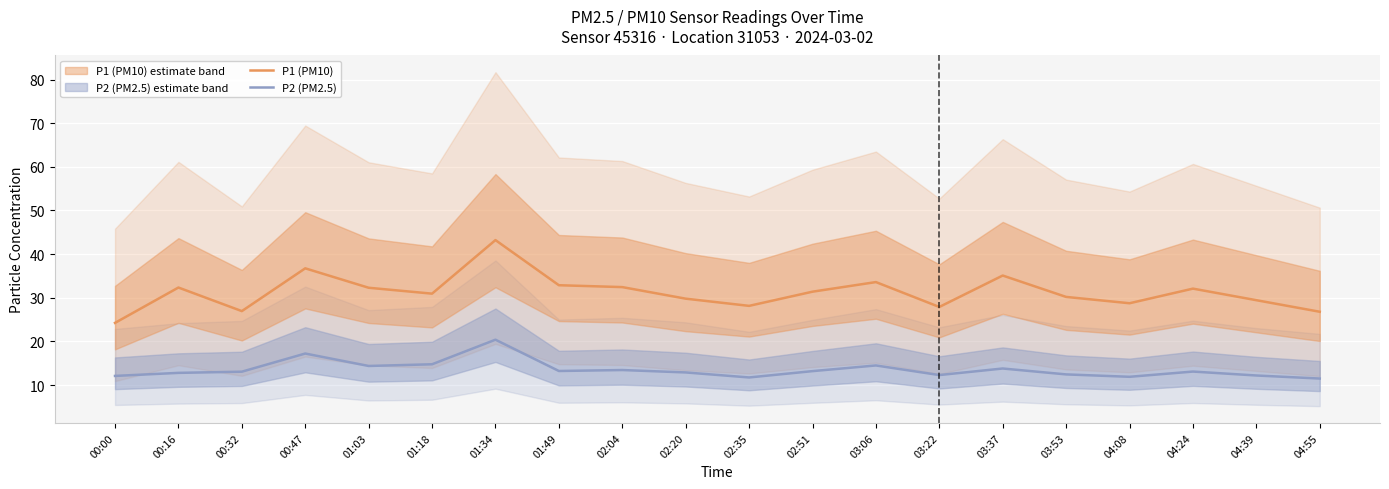

How many categories are shown in the chart?

20